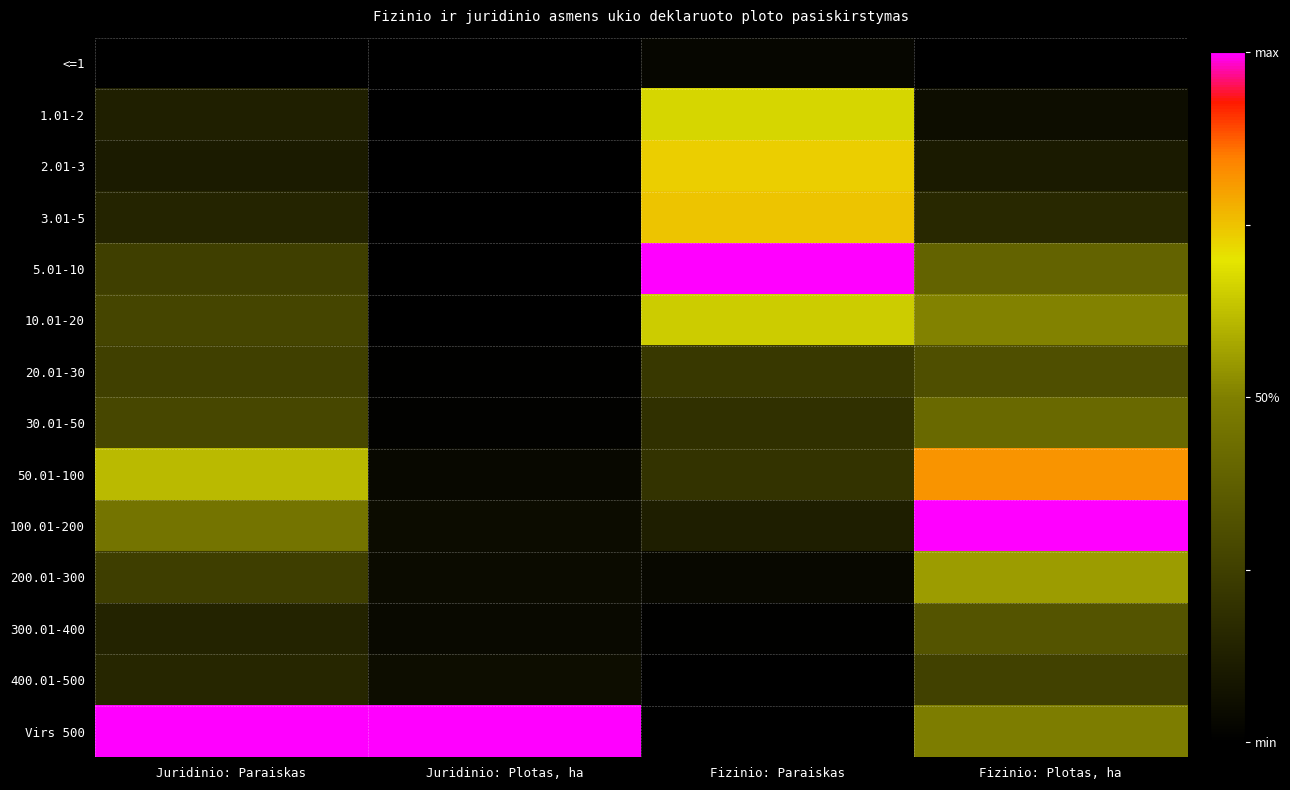

At which category is the sum across all series the highest?

Fizinio: Plotas, ha